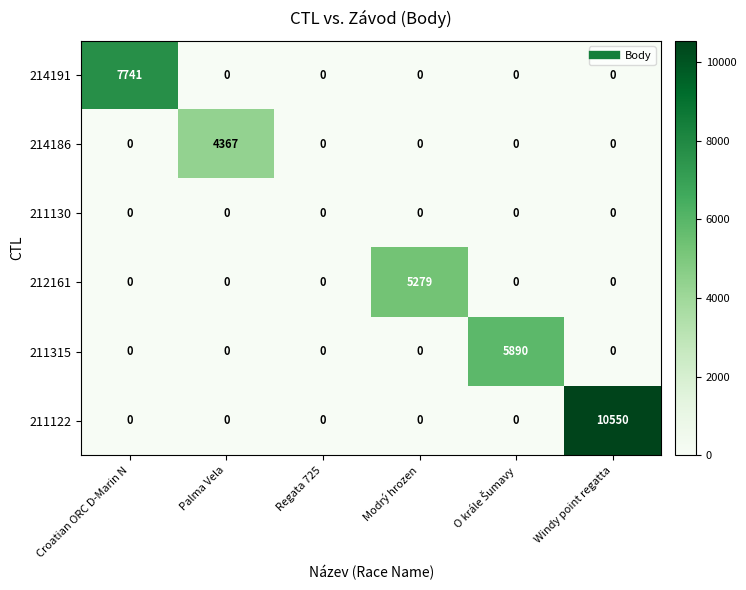

What is the greatest value displayed?

10550